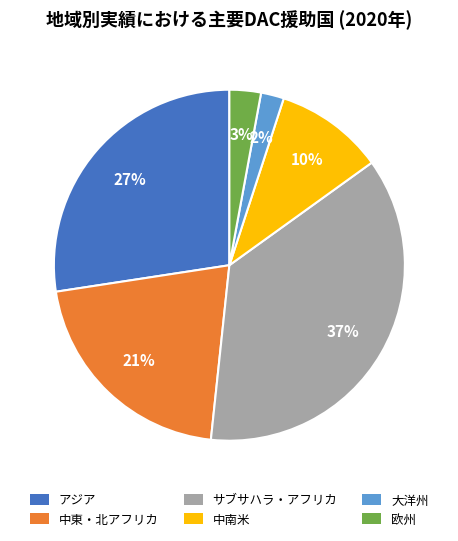

The 中東・北アフリカ slice represents 14% of the pie. True or false?

False